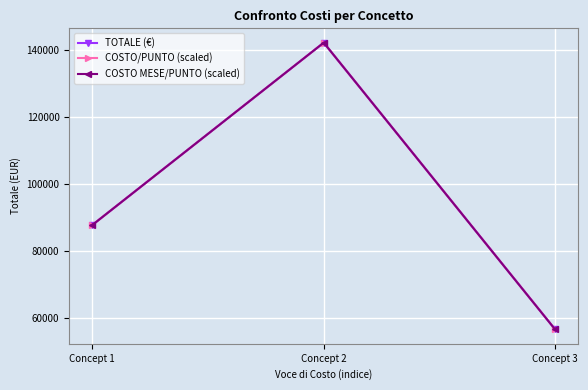

Is it true that COSTO MESE/PUNTO (scaled) equals 57608.7 at Concept 2?

False